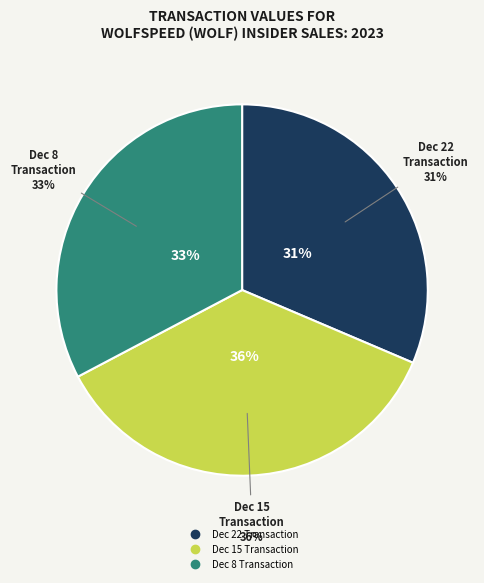

Is there a majority slice in this chart?

No